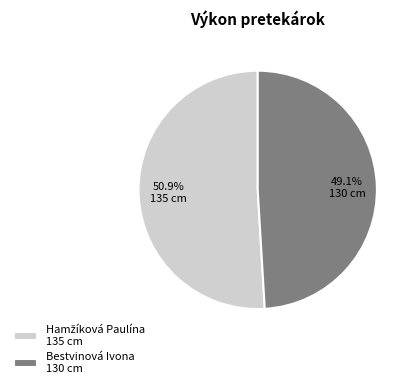

What portion of the pie excludes Bestvinová Ivona 130 cm?

50.9%